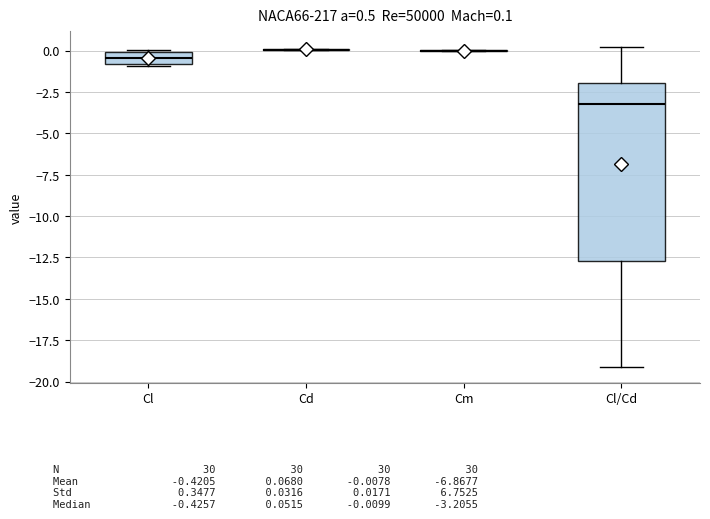

Which box is the tallest, from its lower edge to its upper edge?

Cl/Cd